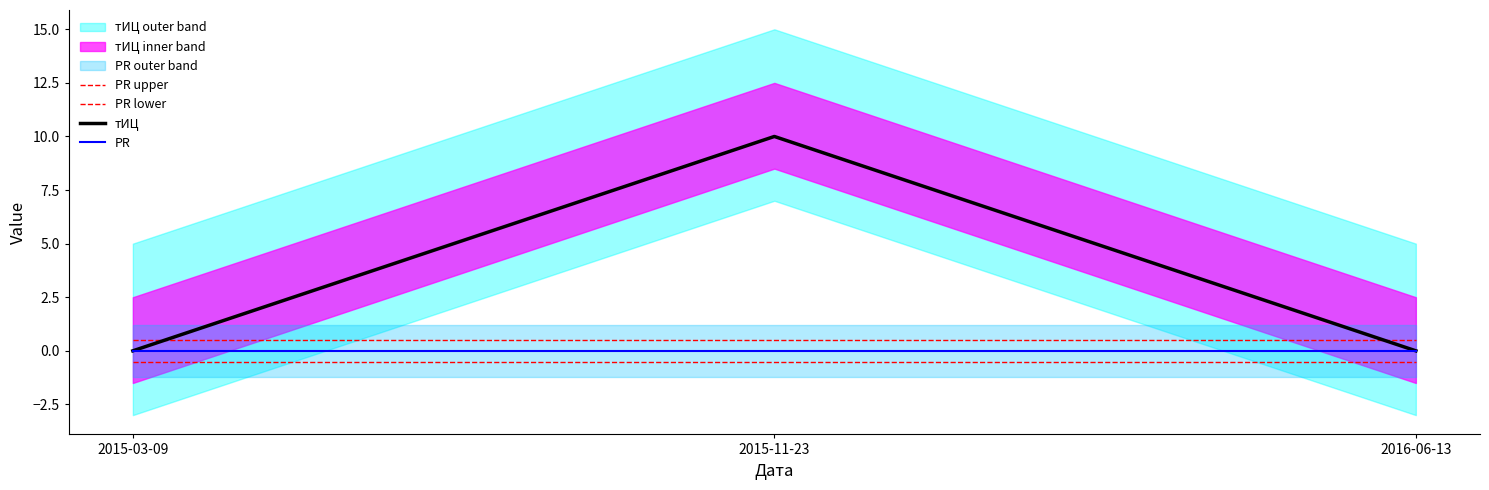

Between 2016-06-13 and 2015-03-09, which is larger?

2016-06-13